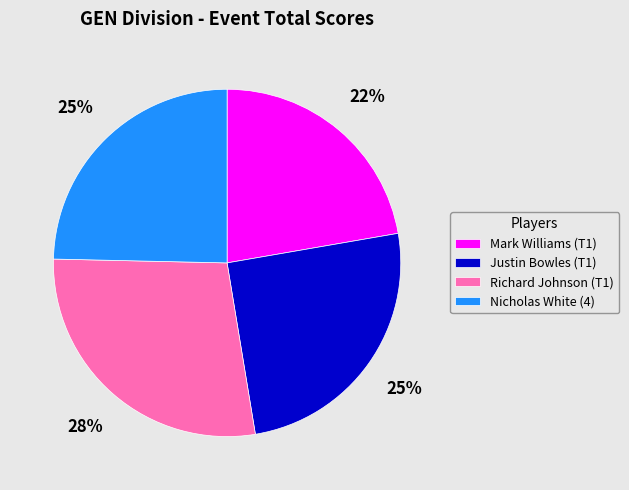

Combined, do Justin Bowles (T1) and Mark Williams (T1) account for over 50%?

No